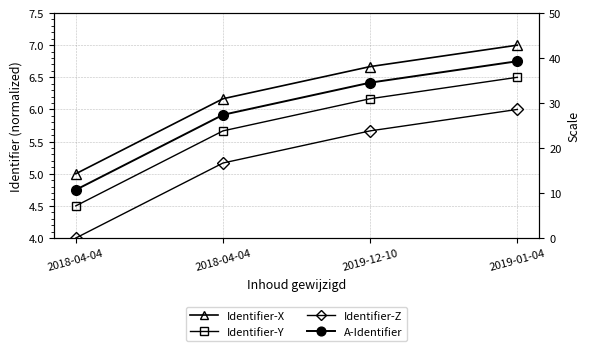

What is the spread (max minus min) of values at 2018-04-04?

1.0